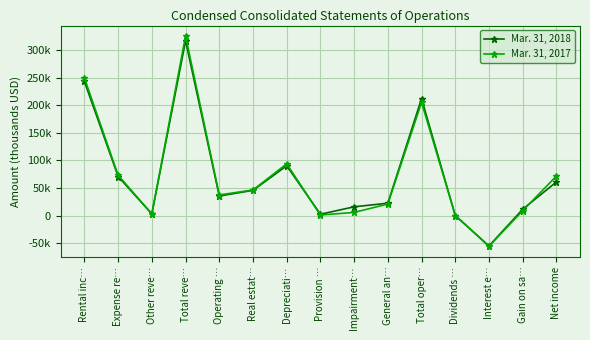

List the series in order of their peak value, lowest first.

Mar. 31, 2018, Mar. 31, 2017